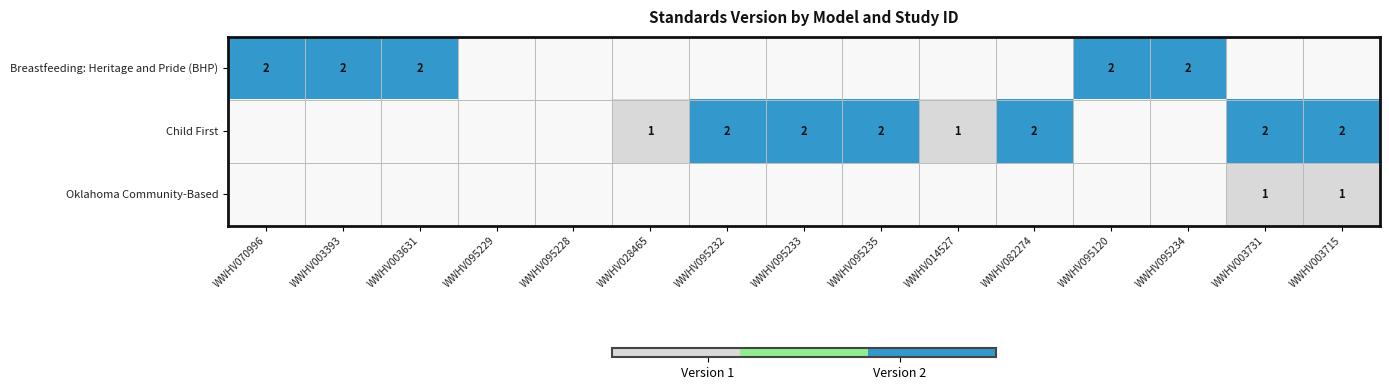

True or false: Breastfeeding: Heritage and Pride (BHP) has a value of 2 at WWHV003631.

True